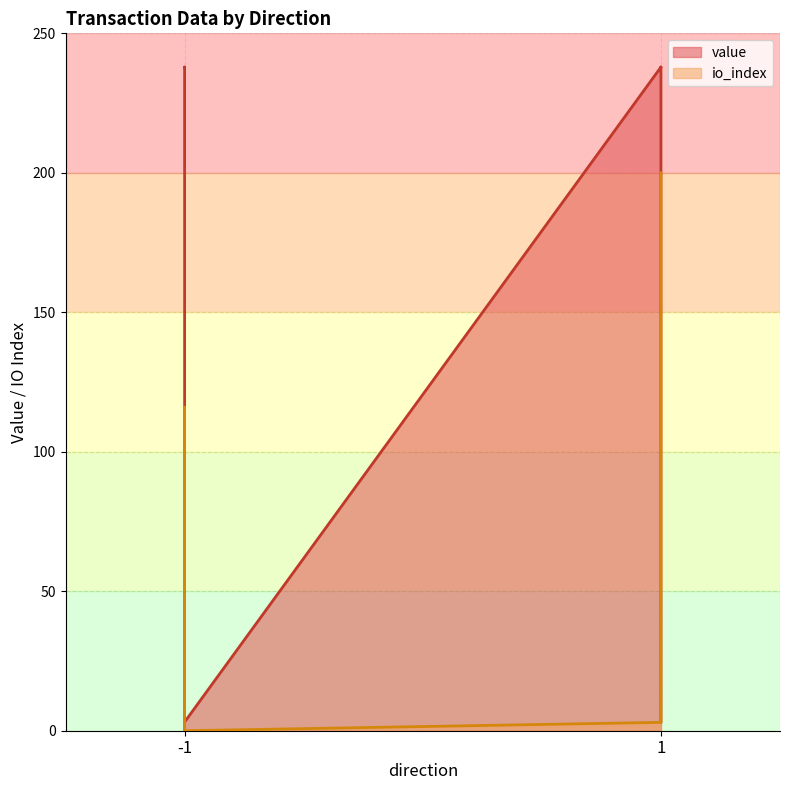

Is it true that io_index equals 0.0 at -1?

True